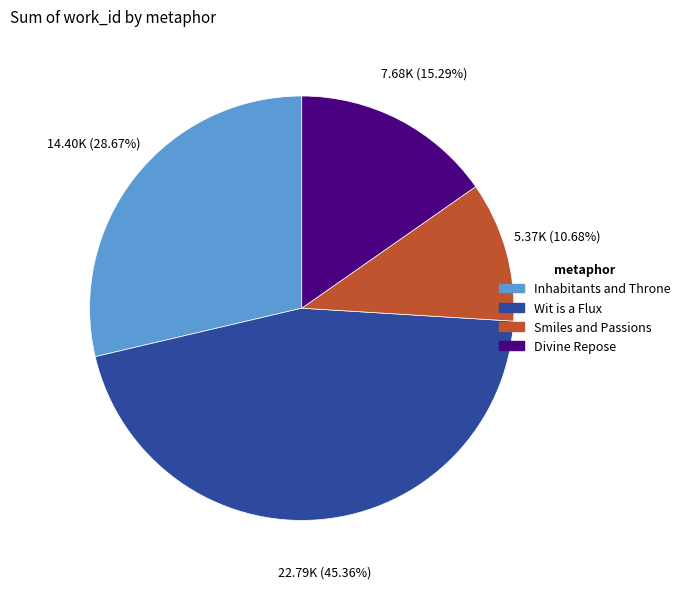

The Inhabitants and Throne slice represents 41% of the pie. True or false?

False